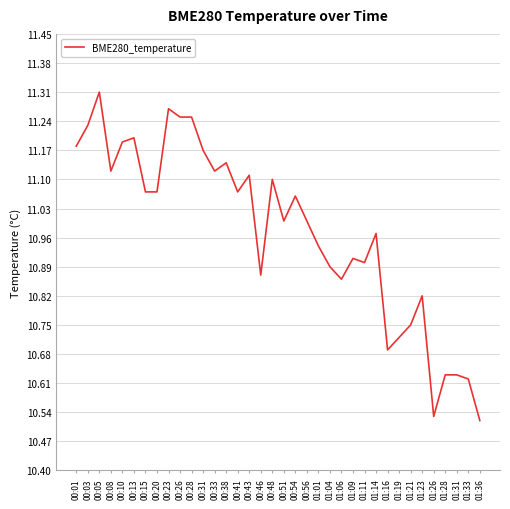

True or false: the data shows 5.8 at 01:28.

False